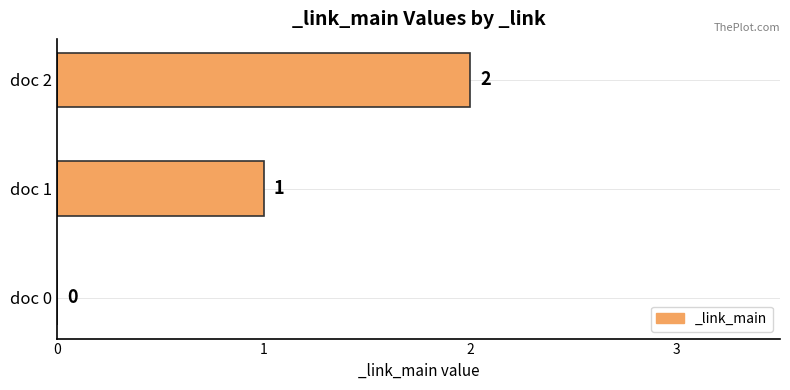

What is the ratio of the value at doc 2 to the value at doc 1?

2.0